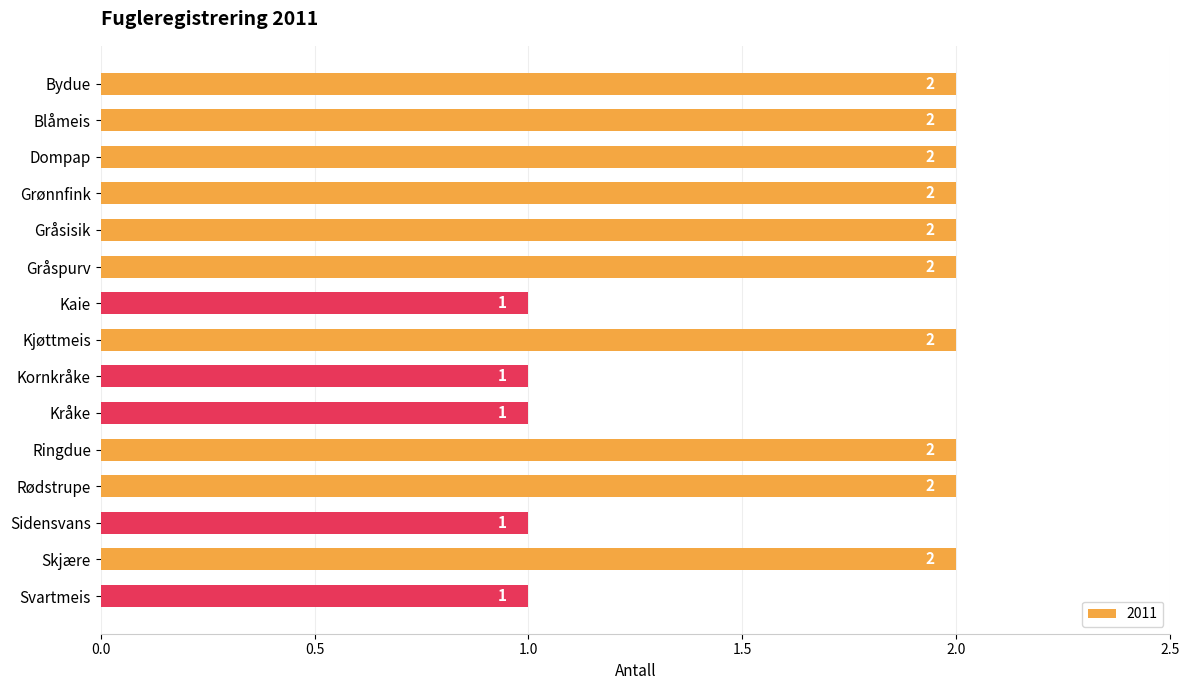

What is the difference between the maximum and minimum values?

1